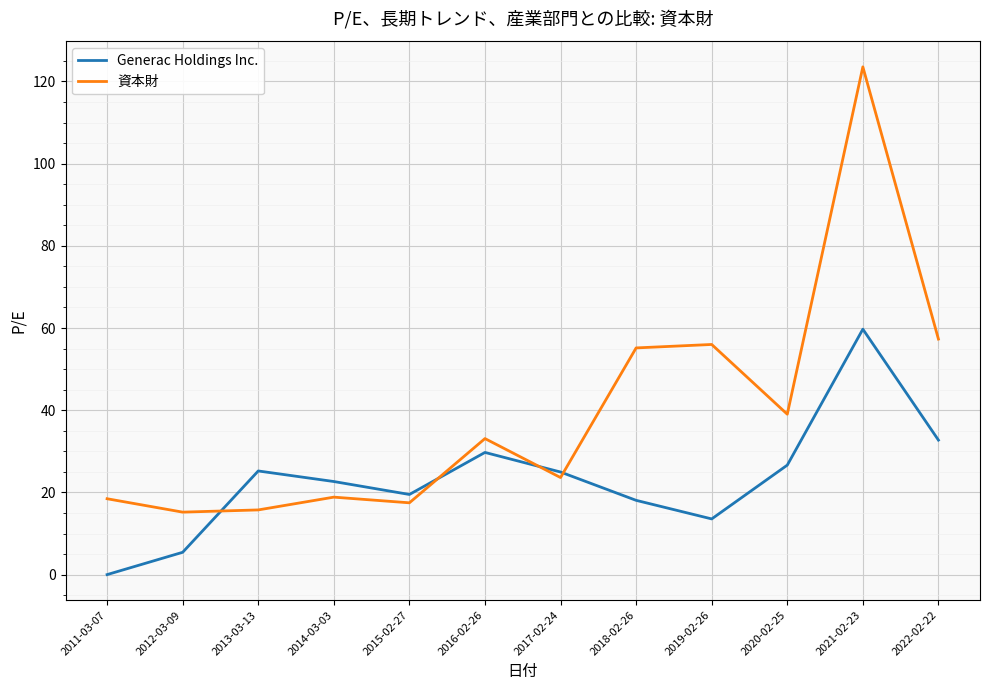

True or false: Generac Holdings Inc. and 資本財 intersect in this chart.

True